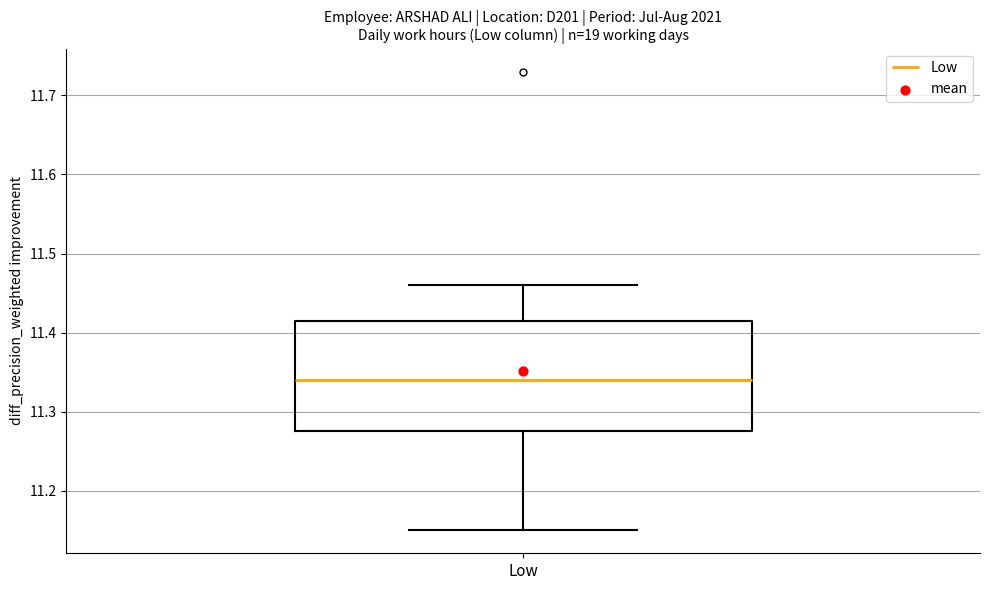

Read this box plot against the y-axis: the position of the median line, the range covered by the box, and the ends of both whiskers. The values are not printed on the chart, so give them approximately, as read against the axis.

median 11.34, box 11.28 to 11.42, whiskers 11.15 to 11.46